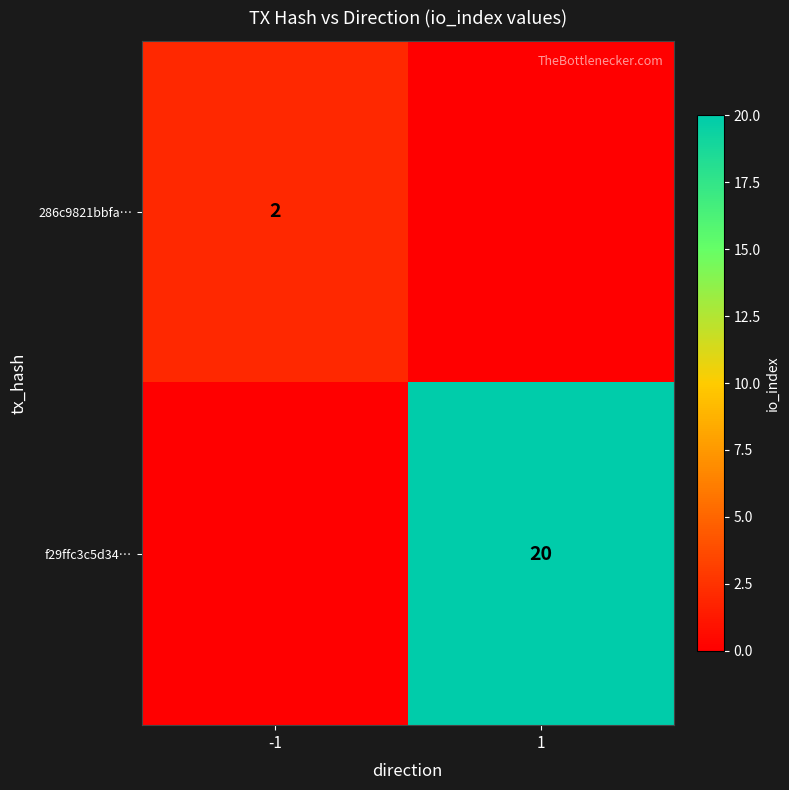

The value of f29ffc3c5d34… at 1 is 20. True or false?

True